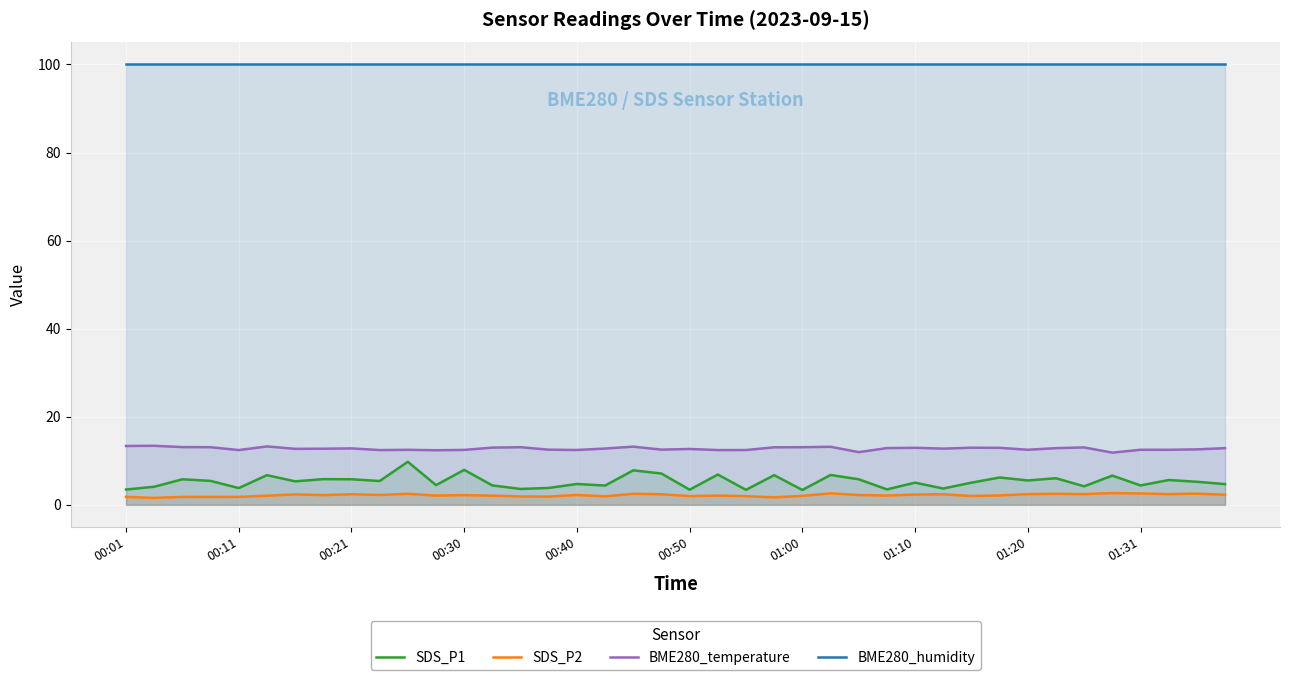

At which label is SDS_P2 closest to 2?

30